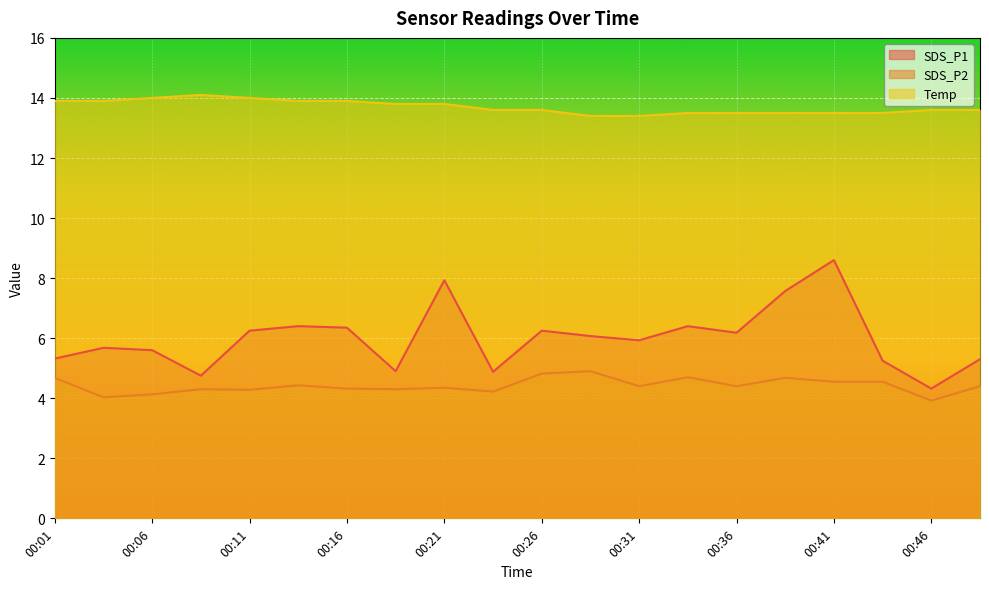

What are all the series names shown in the legend?

SDS_P1, SDS_P2, Temp